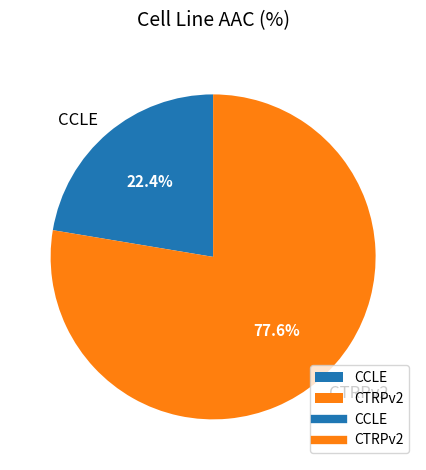

Is the sum of CCLE and CTRPv2 greater than half?

Yes